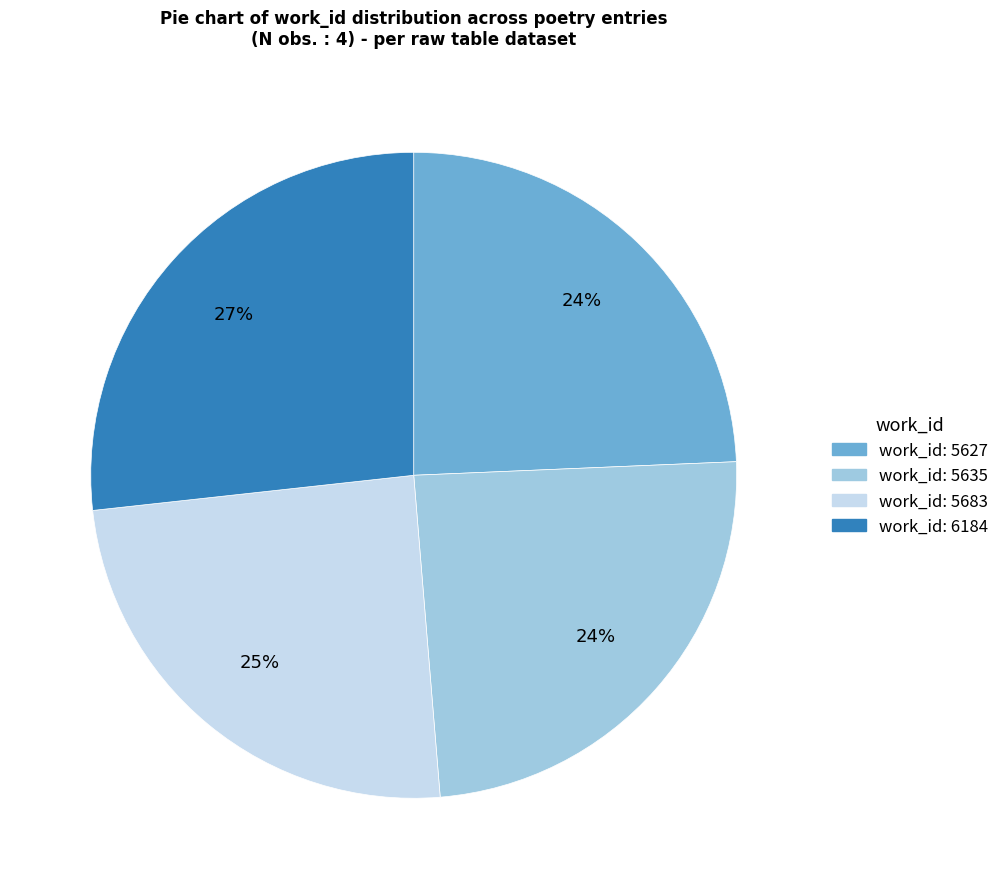

To the nearest percent, what is the average slice percentage?

25%